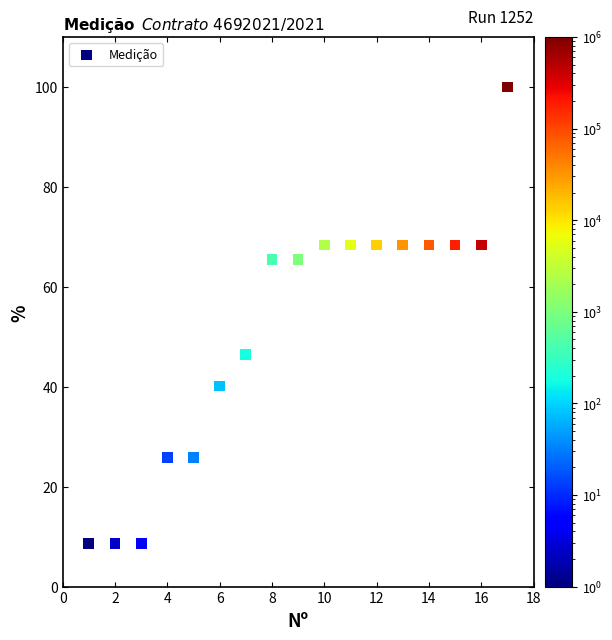

What is the range of Y values (max minus min)?

91.4